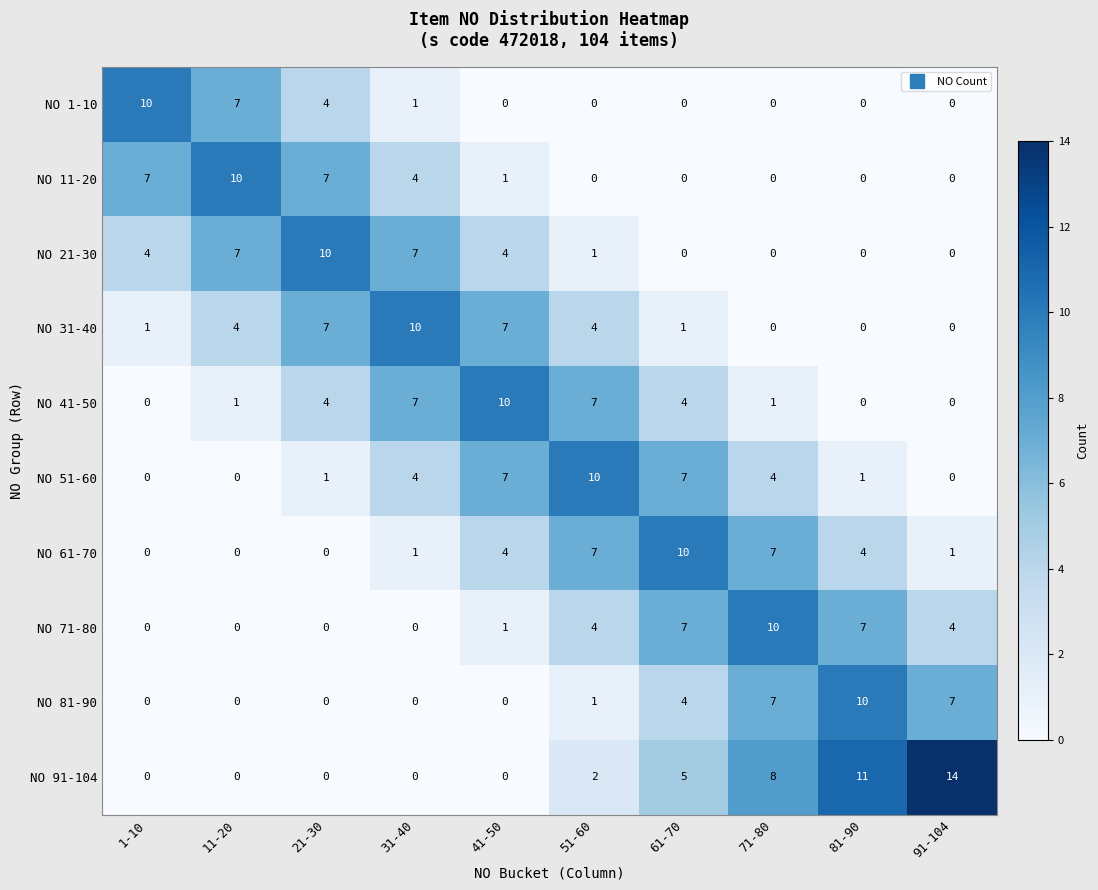

How many data points does each series have?

10